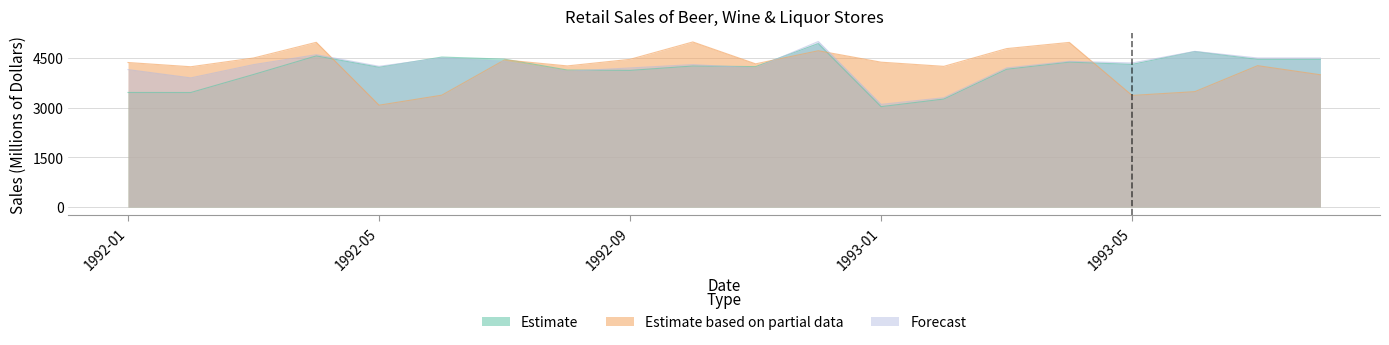

Rank the series at 1993-08 from lowest to highest value.

Estimate based on partial data, Estimate, Forecast